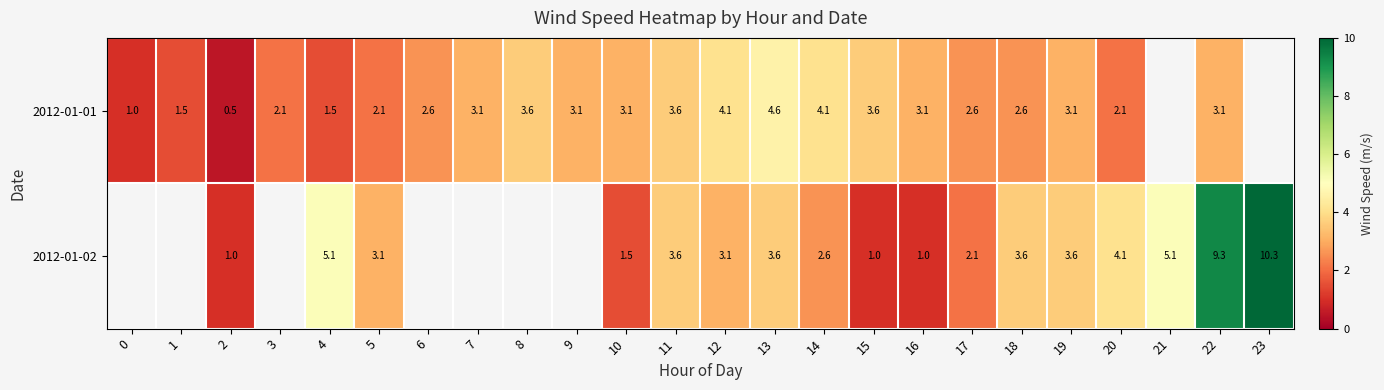

What is the spread (max minus min) of values at 19?

0.5